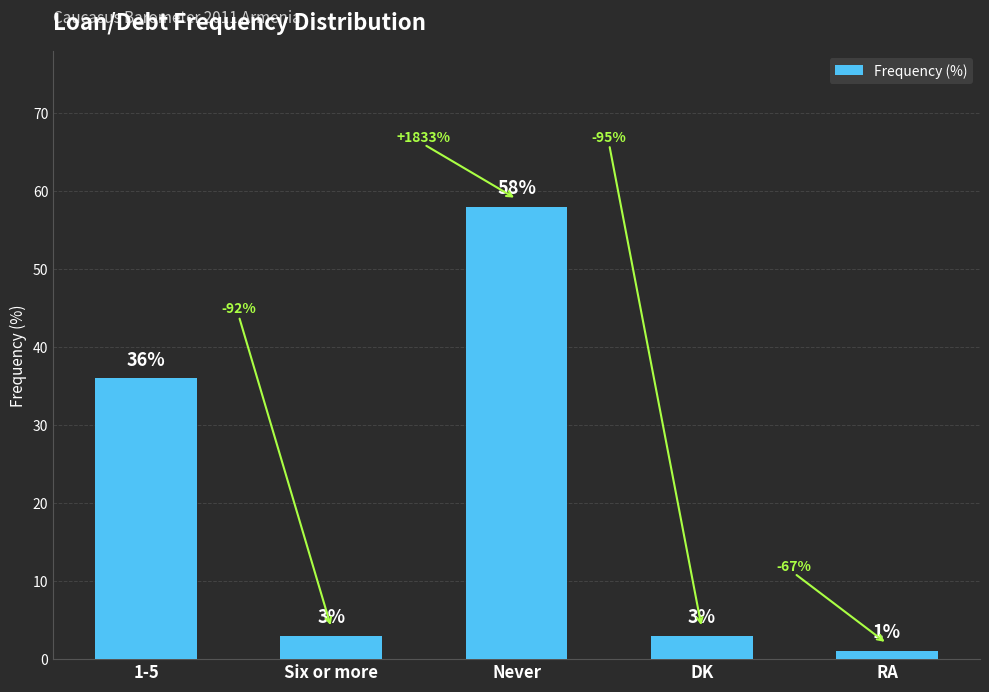

What position from the right is 1-5?

5